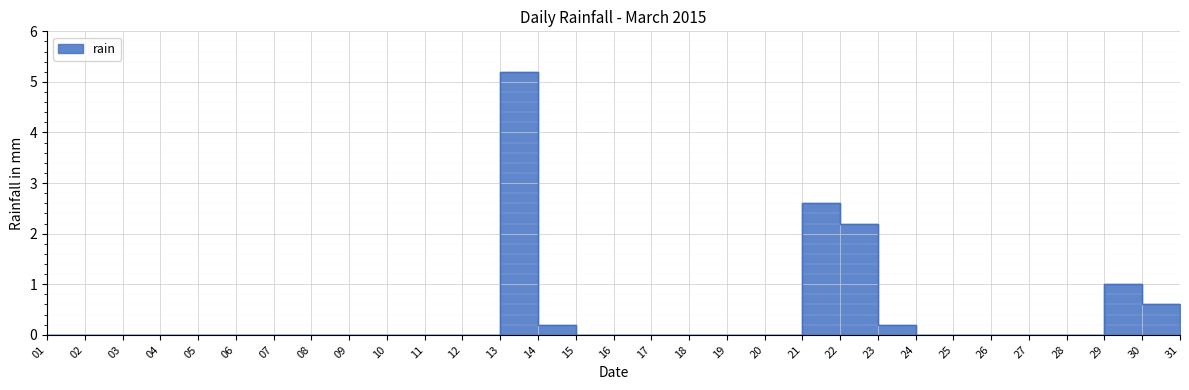

What is the value of the 22nd point from the left?

2.2